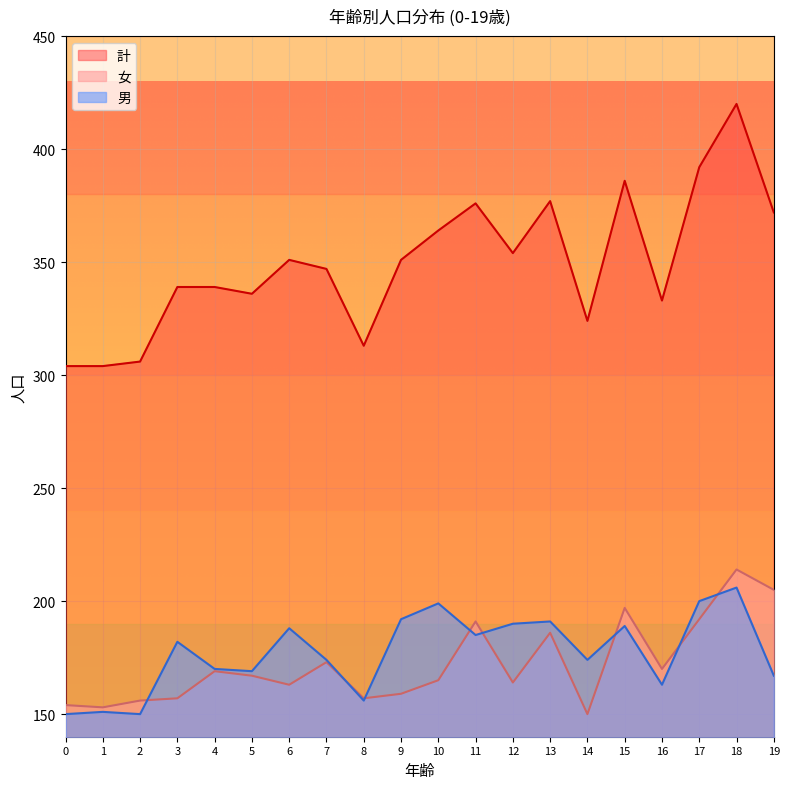

Count the number of categories in the chart.

20